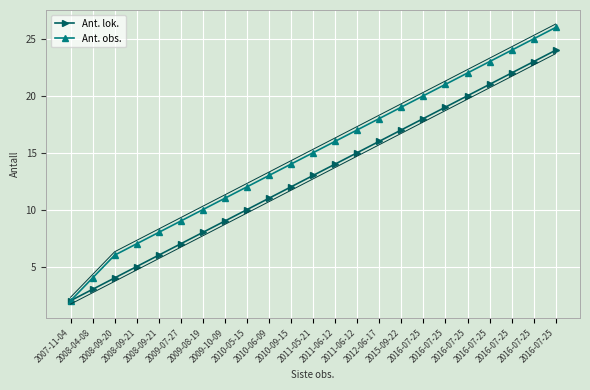

Which series changed the most between 2008-04-08 and 2009-07-27?

Ant. obs.